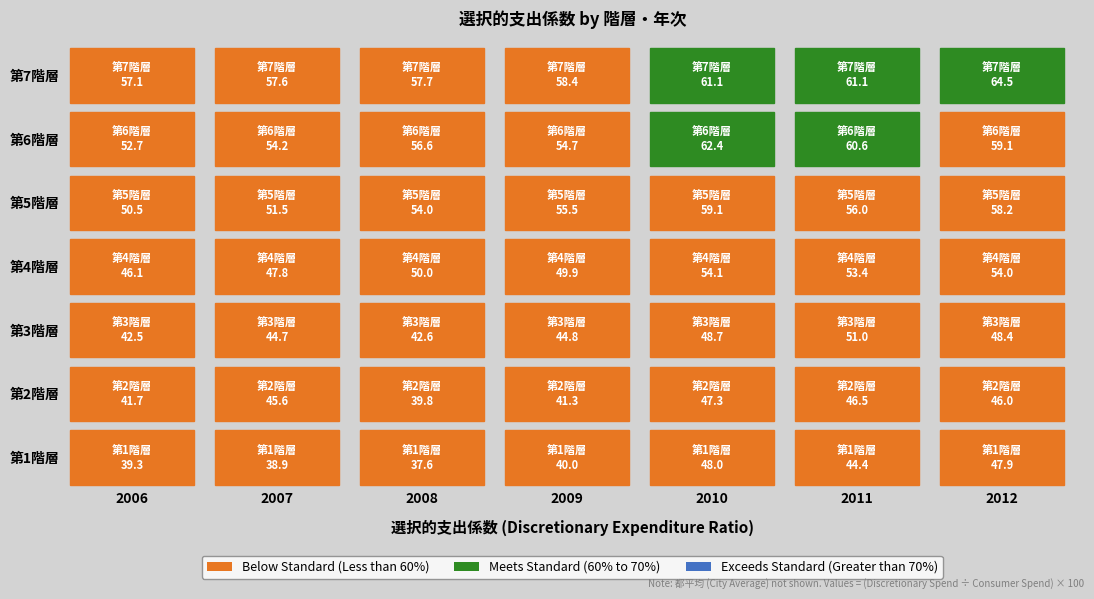

What is the sum of all 第4階層 values?

355.3